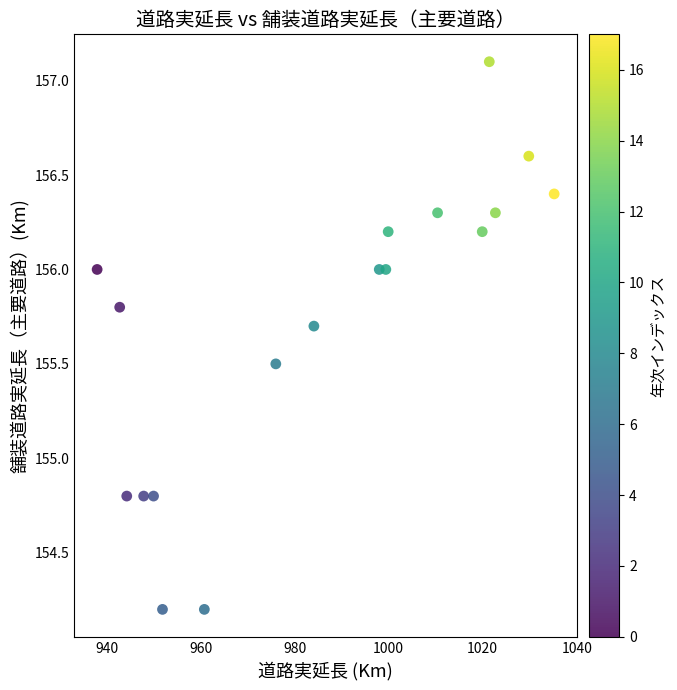

What is the range of X values (max minus min)?

97.2